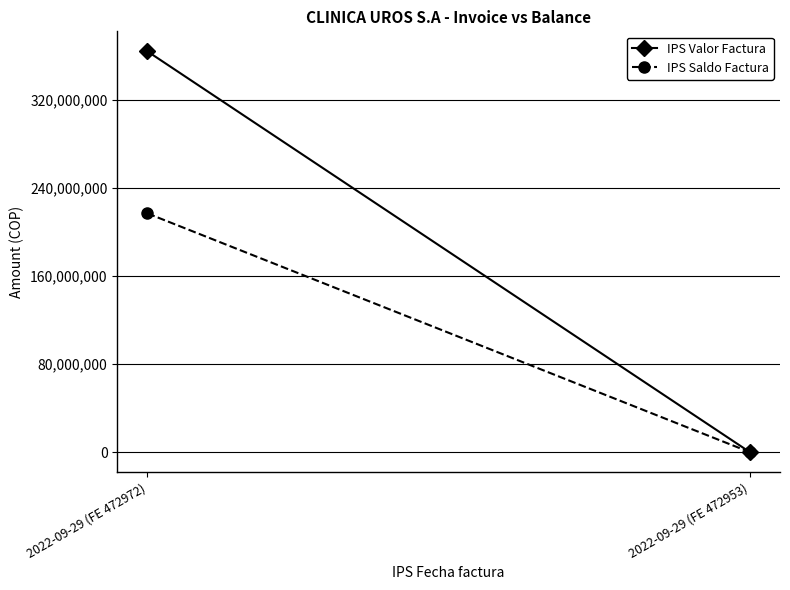

What position from the right is 2022-09-29 (FE 472972)?

2